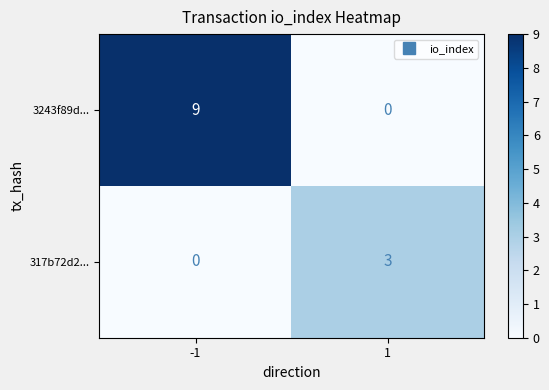

The 3243f89d... series shows 3 at -1. True or false?

False